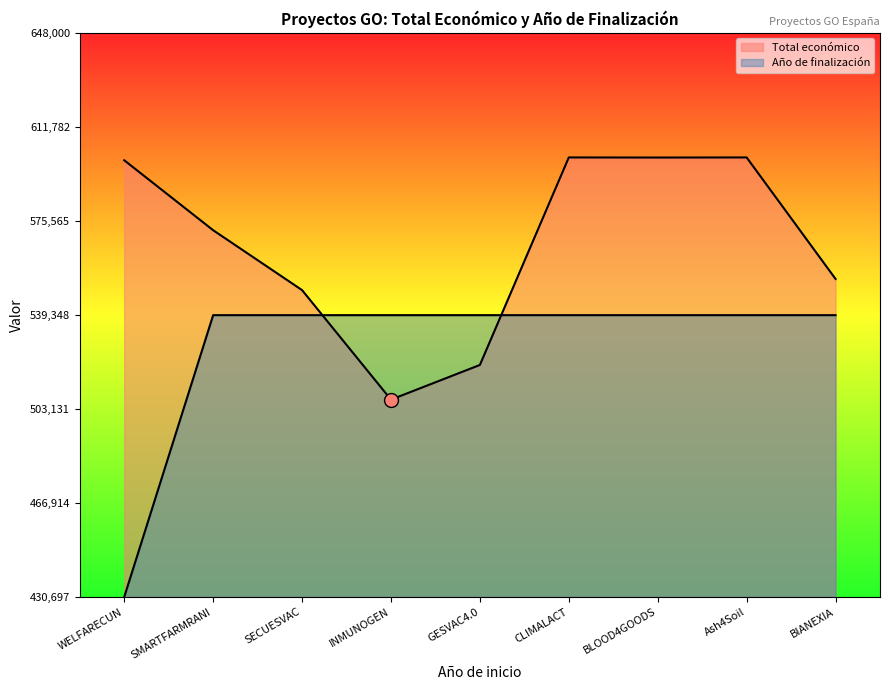

Reading left to right, extract all data points from this chart.

Total económico: WELFARECUN=598909.0	SMARTFARMRANI=571965.0	SECUESVAC=548889.0	INMUNOGEN=506703.0	GESVAC4.0=520062.0	CLIMALACT=600000.0	BLOOD4GOODS=599960.0	Ash4Soil=600000.0	BIANEXIA=553196.0
Año de finalización: WELFARECUN=430697.5	SMARTFARMRANI=539240.2	SECUESVAC=539240.2	INMUNOGEN=539240.2	GESVAC4.0=539240.2	CLIMALACT=539240.2	BLOOD4GOODS=539240.2	Ash4Soil=539240.2	BIANEXIA=539240.2